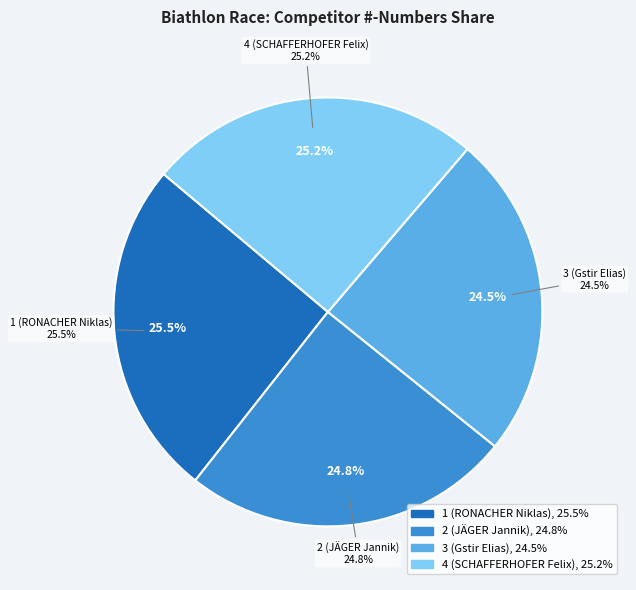

Does 2 (JÄGER Jannik) represent more than half of the total?

No